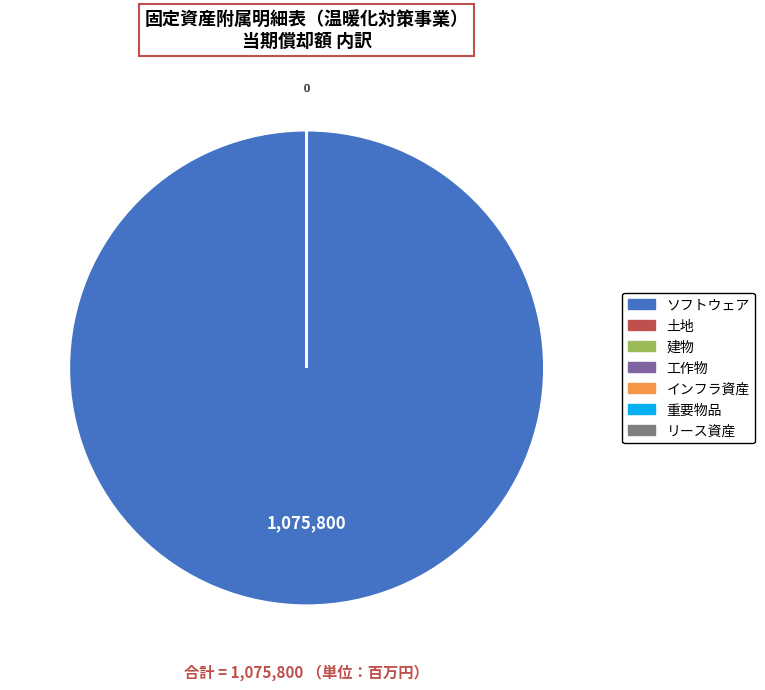

Is there any slice that represents more than half of the pie?

Yes